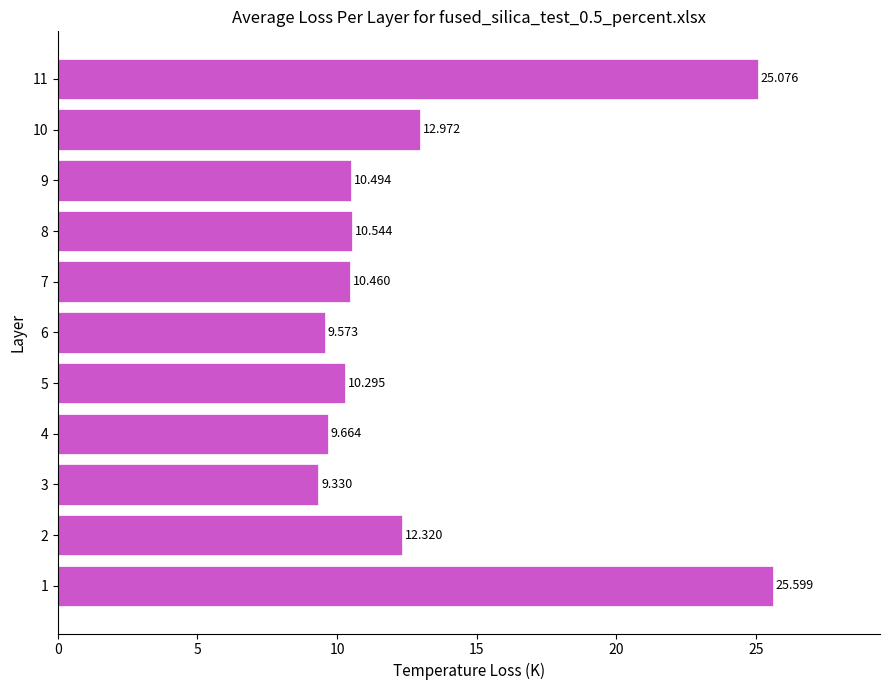

How many values are below 10?

3